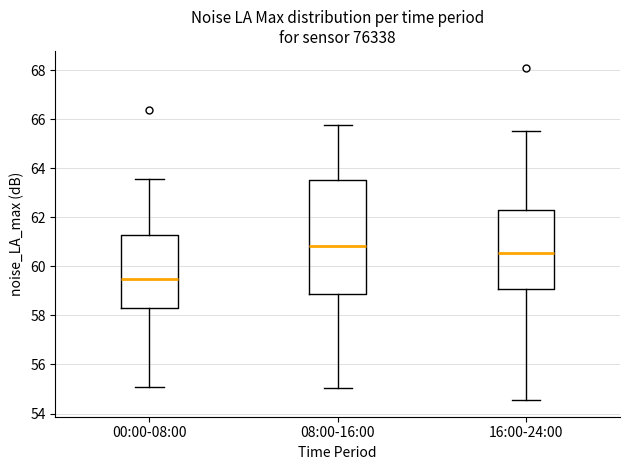

Which box has the lowest median line?

00:00-08:00